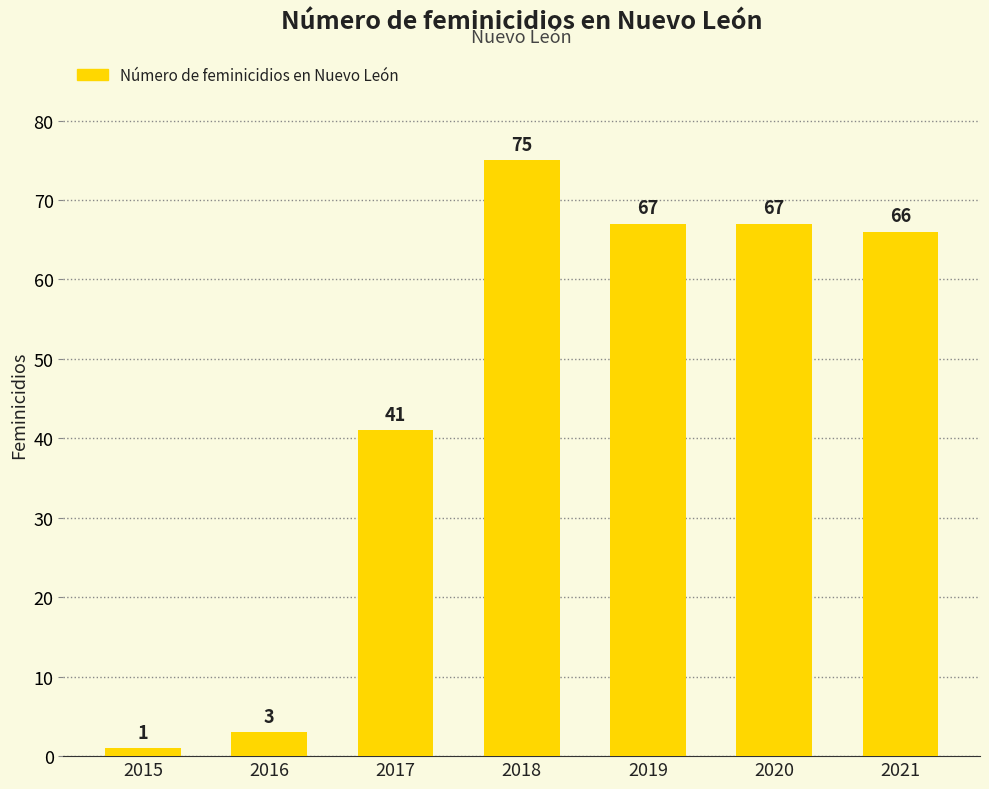

Reading left to right, what are all the values shown in this chart?

2015=1	2016=3	2017=41	2018=75	2019=67	2020=67	2021=66